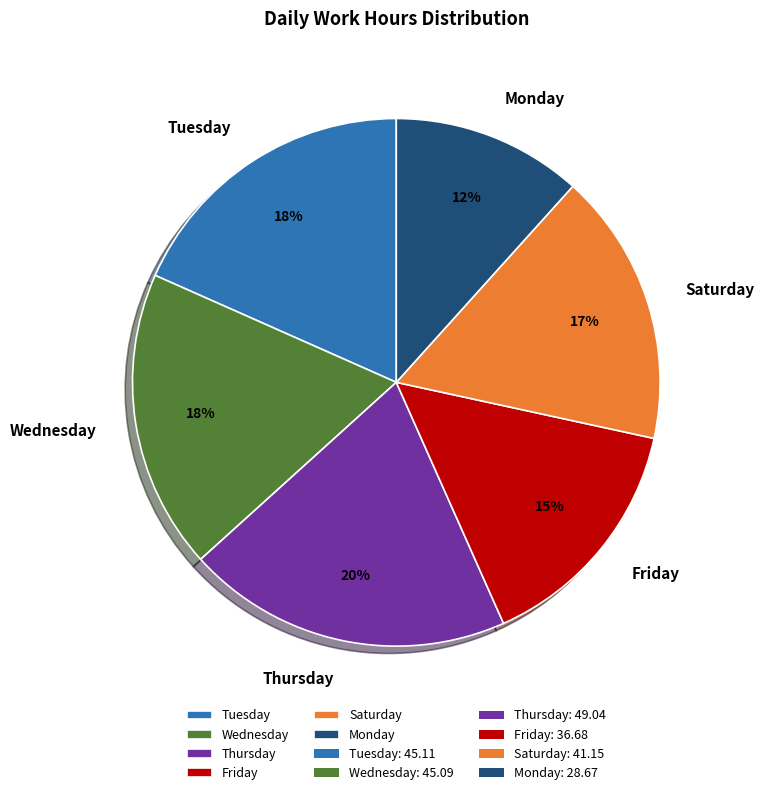

How many segments does this pie chart have?

6